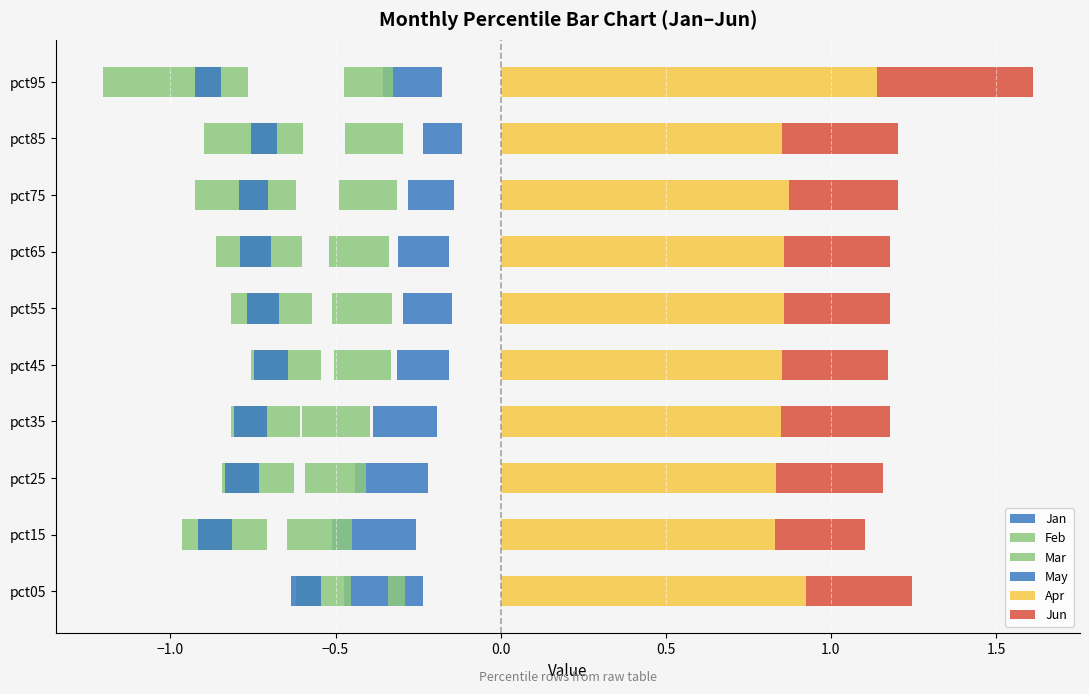

Between pct35 and pct95, which is larger?

pct95